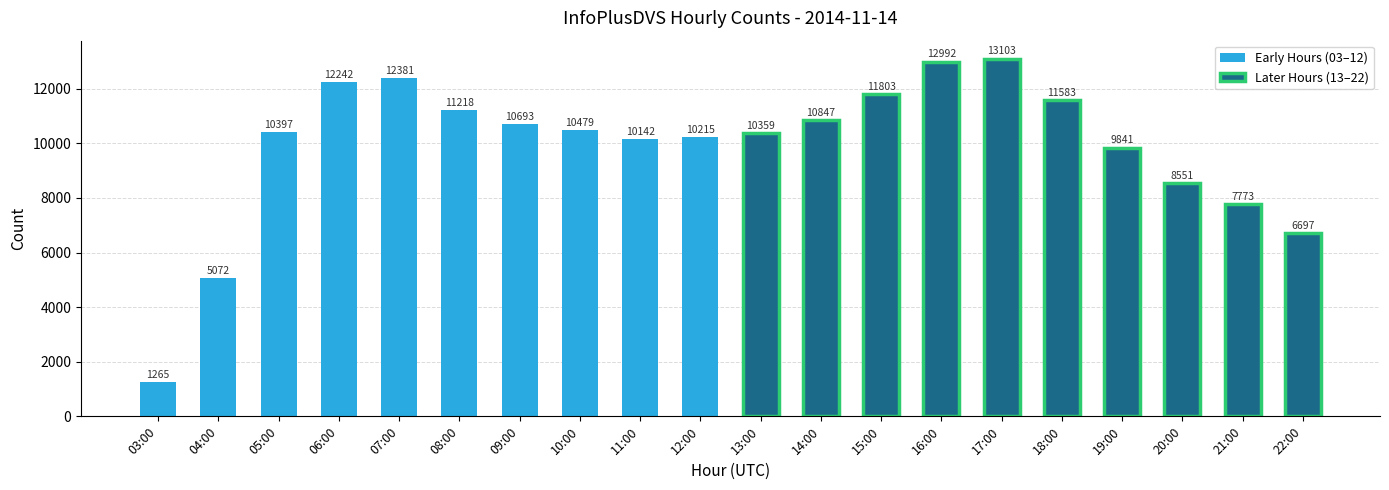

Rank the categories by value from lowest to highest.

03:00, 04:00, 22:00, 21:00, 20:00, 19:00, 11:00, 12:00, 13:00, 05:00, 10:00, 09:00, 14:00, 08:00, 18:00, 15:00, 06:00, 07:00, 16:00, 17:00